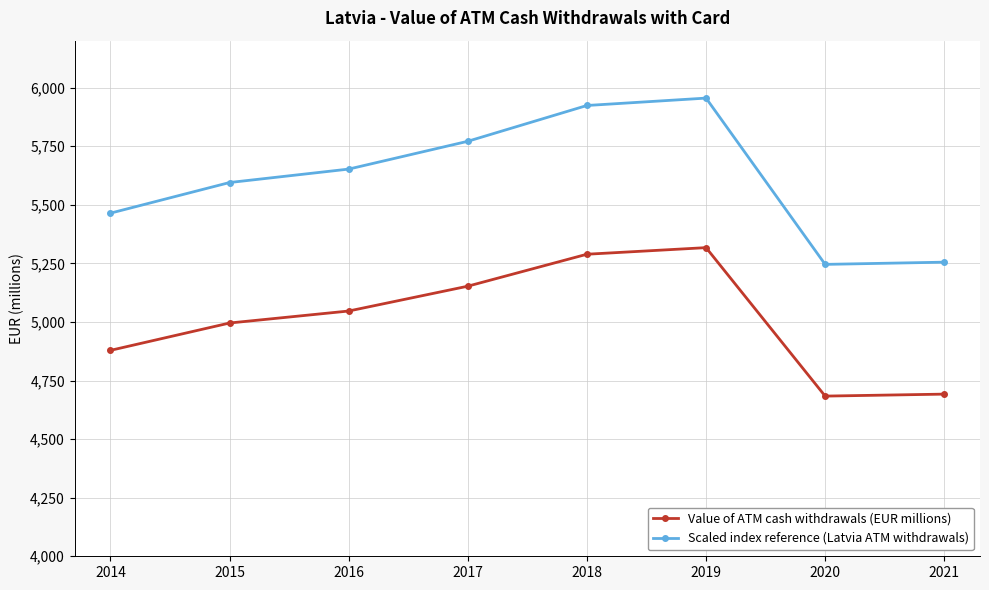

True or false: Scaled index reference (Latvia ATM withdrawals) and Value of ATM cash withdrawals (EUR millions) intersect in this chart.

False